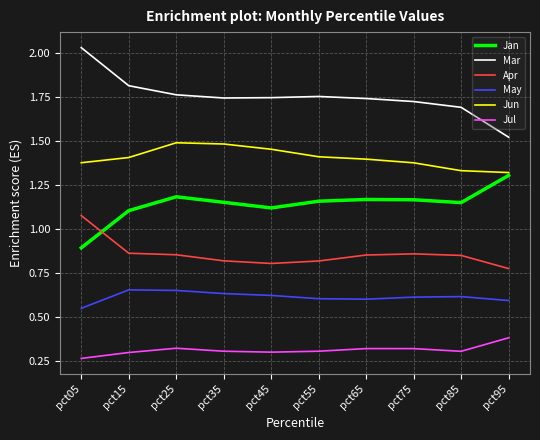

Does the chart display data point markers on the line(s)?

No